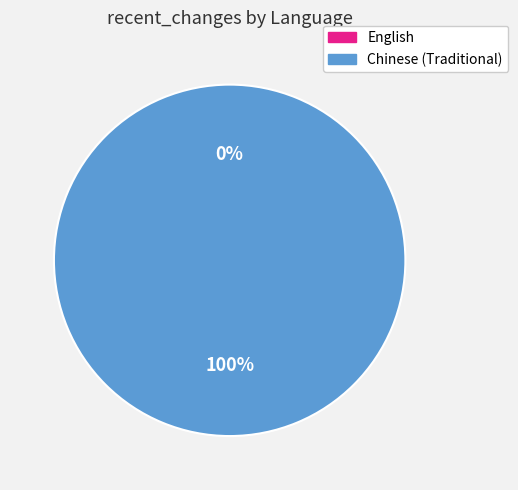

To the nearest percent, what is the difference between the largest and smallest slice percentages?

100%